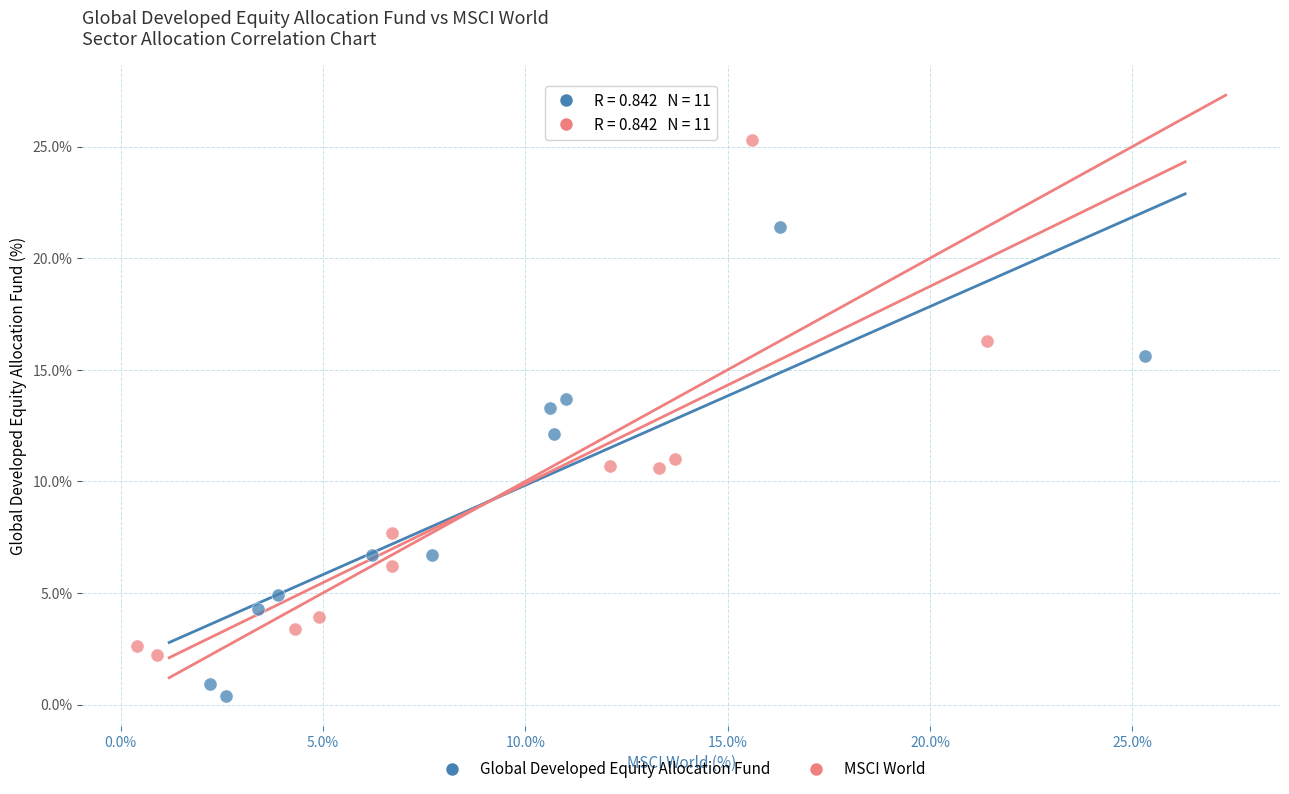

Which series reaches the minimum Y coordinate?

Global Developed Equity Allocation Fund